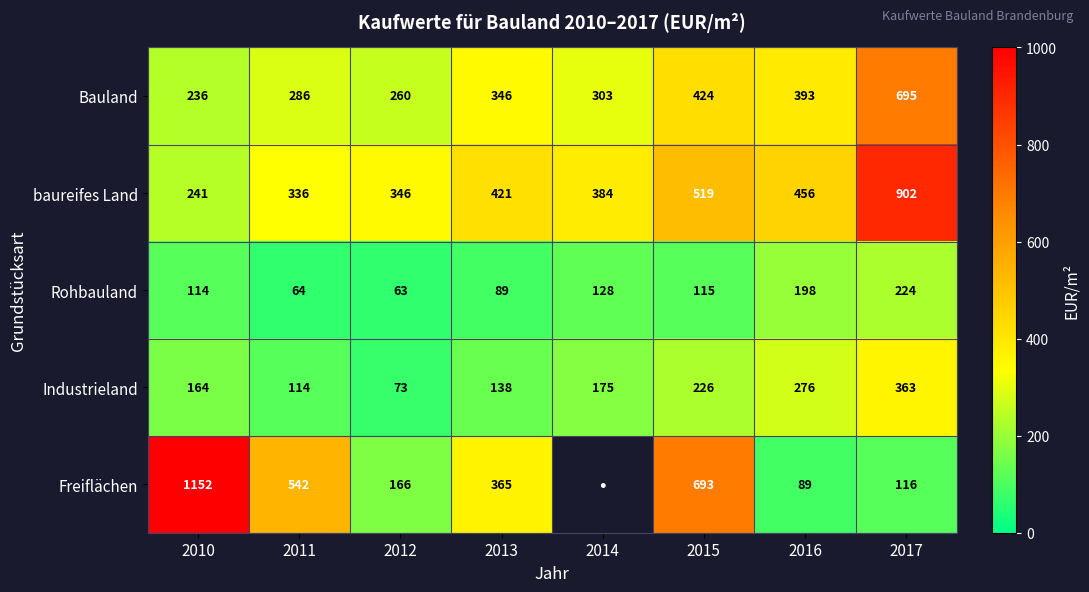

Where does the Rohbauland series first go above 115?

2014